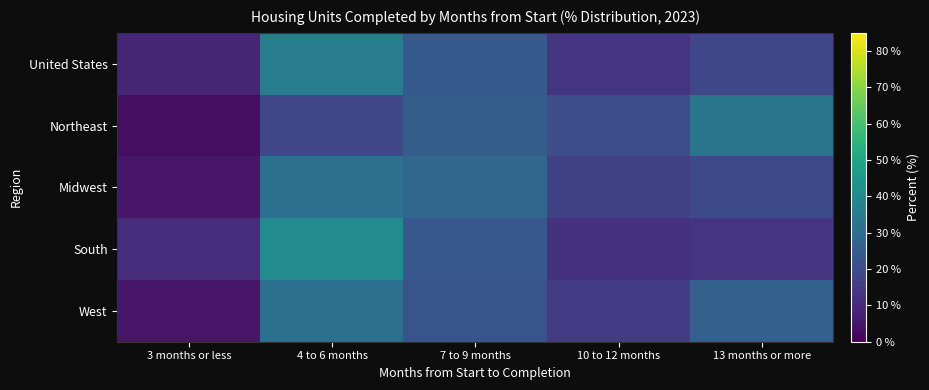

At which category is the sum across all series the highest?

4 to 6 months